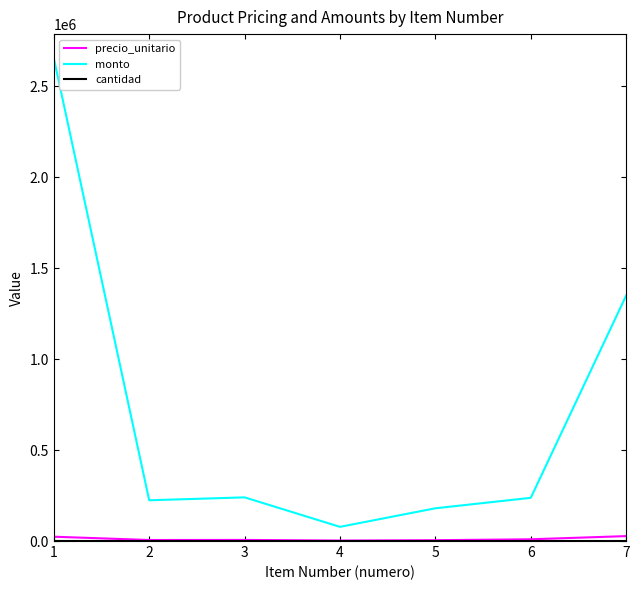

Is this an area chart (filled region under the line)?

No